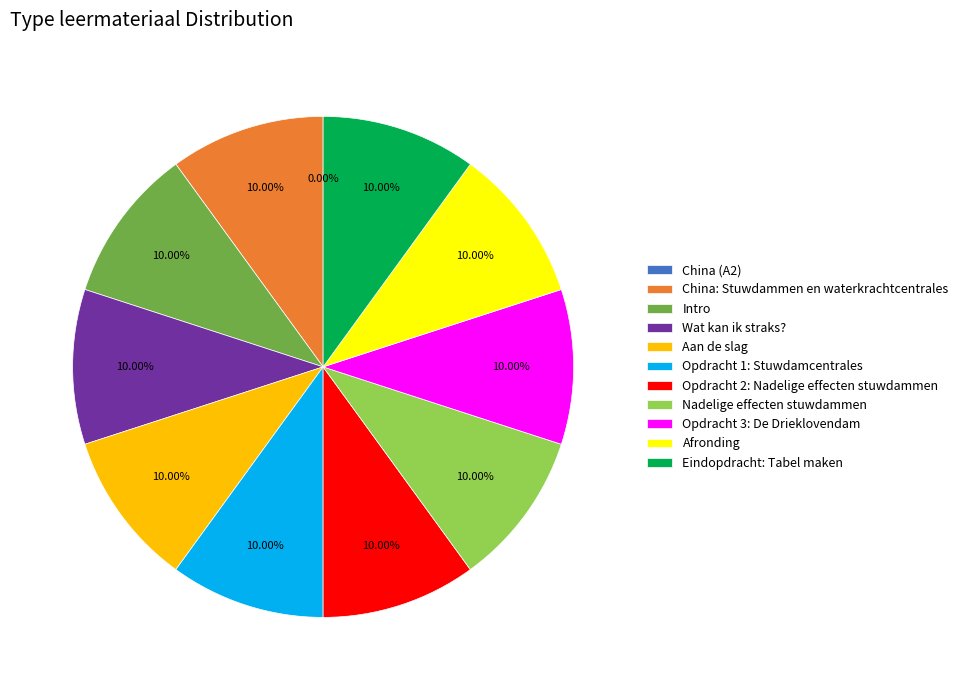

Combined, do Afronding and Eindopdracht: Tabel maken account for over 50%?

No